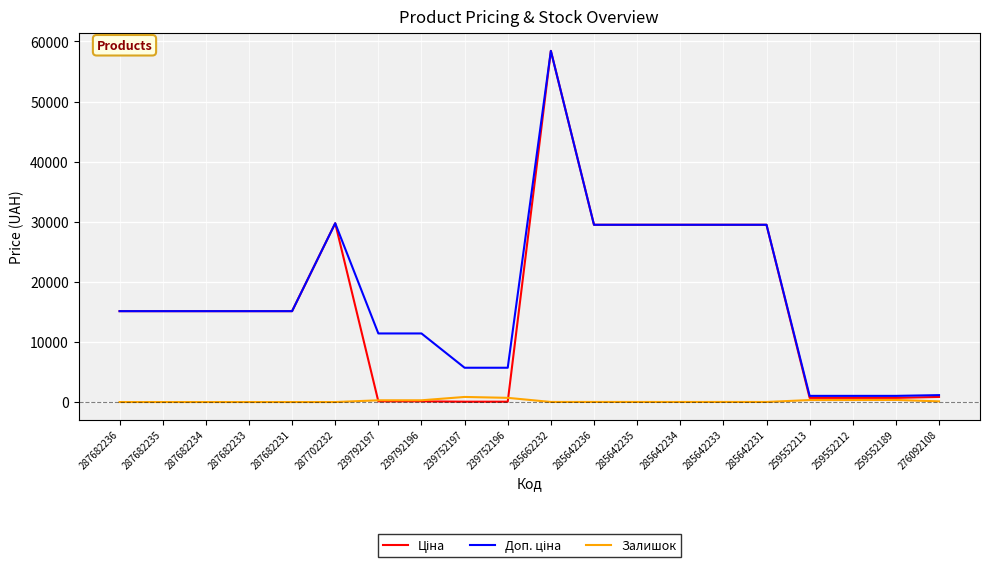

Which category has the highest value across all series?

285662232